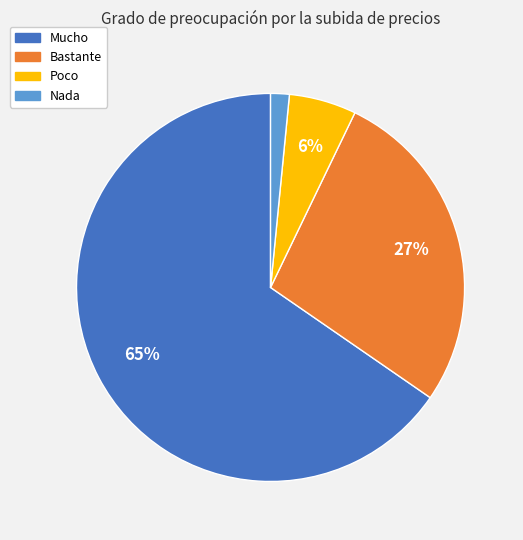

Which category has the smallest portion of the pie?

Nada